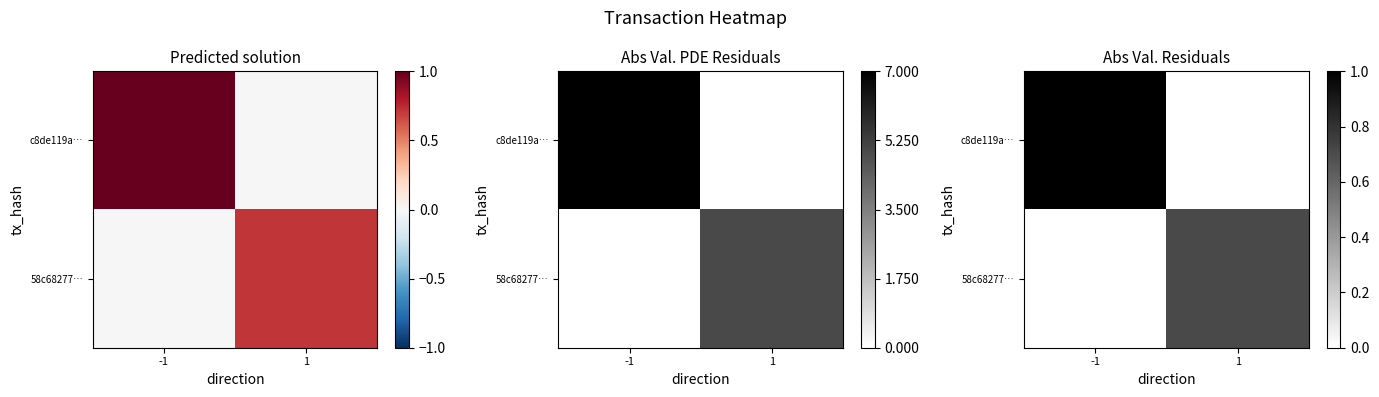

Rank the series by their average value, from lowest to highest.

58c68277…, c8de119a…